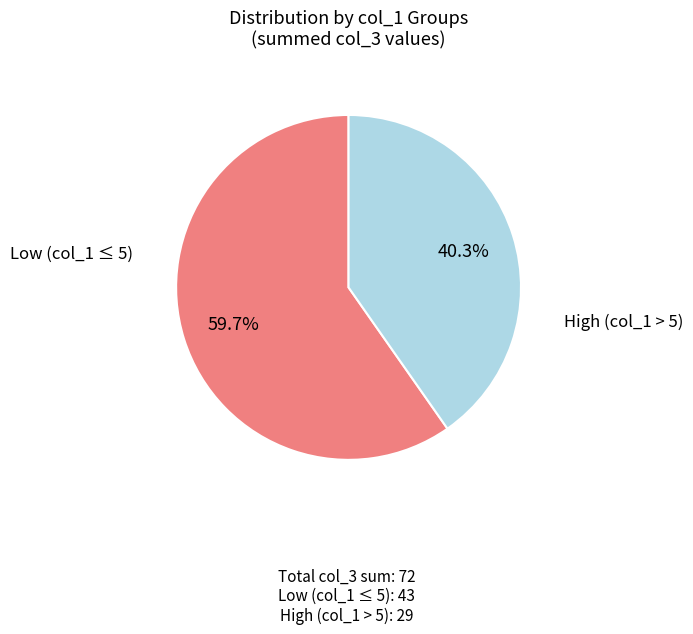

Is there a majority slice in this chart?

Yes